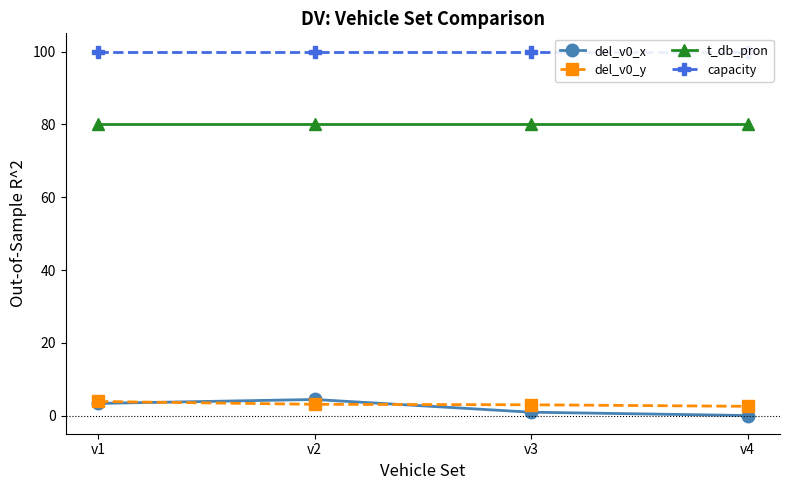

The t_db_pron series shows 80.0 at v3. True or false?

True